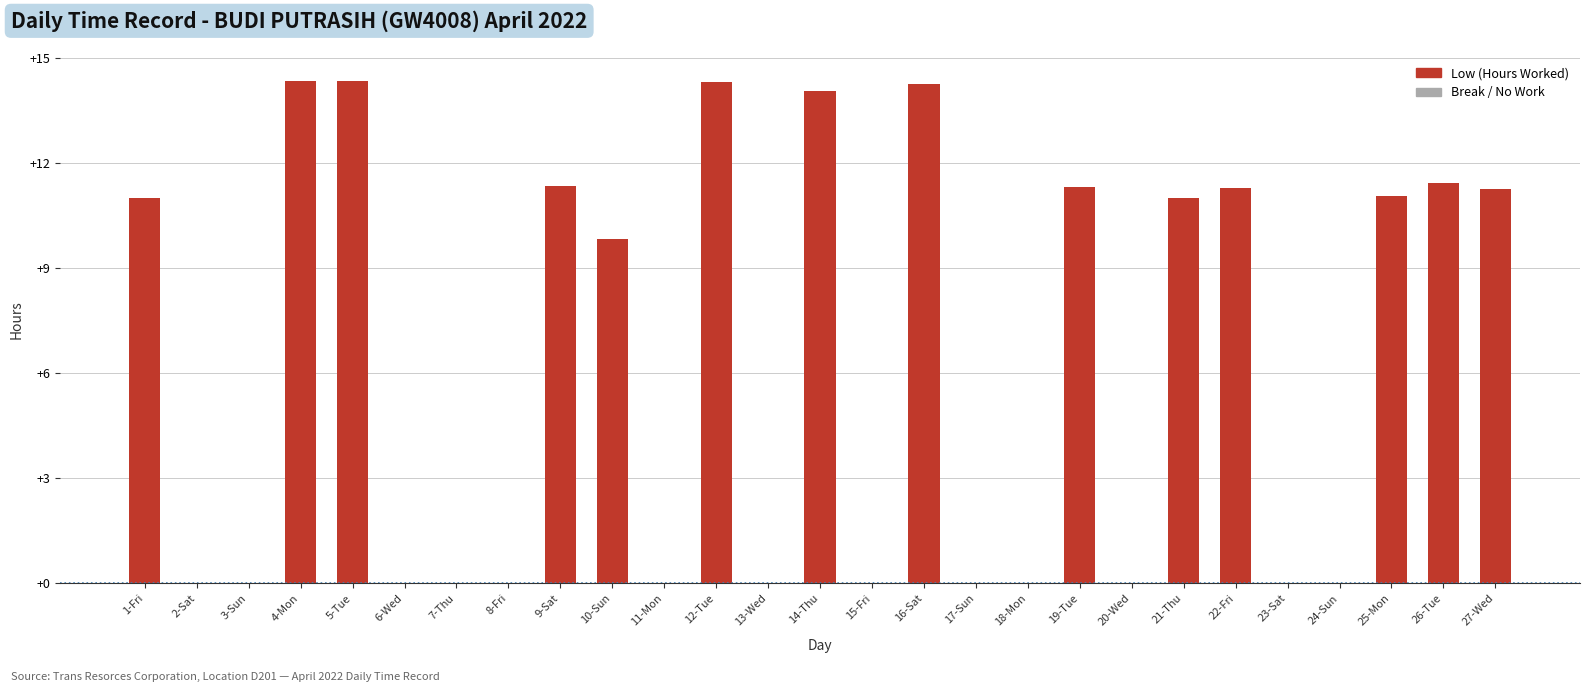

What is the change in value from 14-Thu to 15-Fri?

-14.1